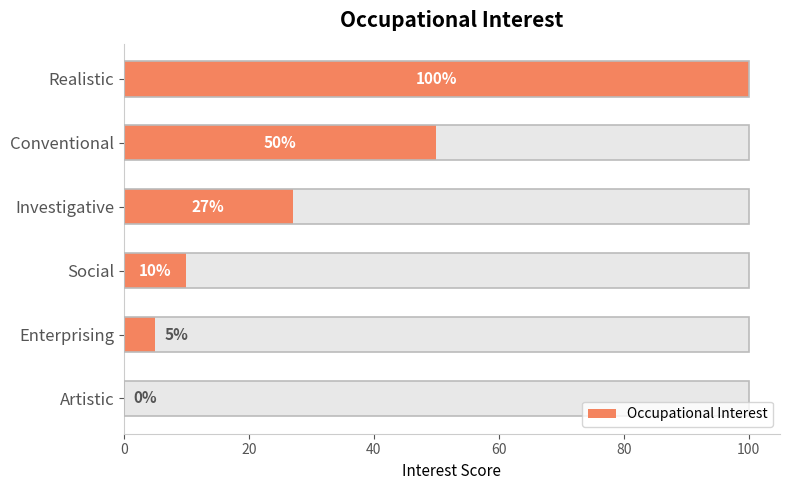

The chart shows a value of 50 at Conventional. True or false?

True